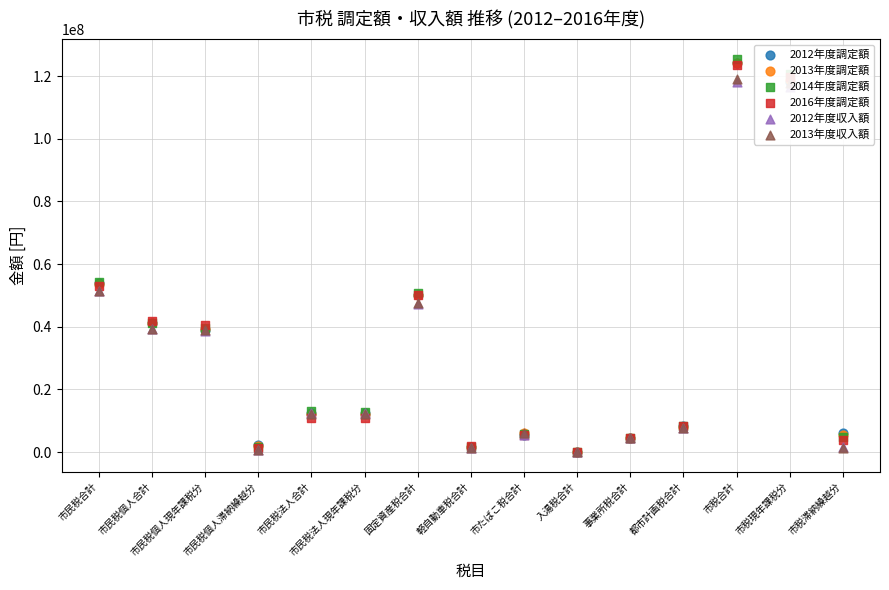

At how many categories does at least one series exceed 101306048?

2